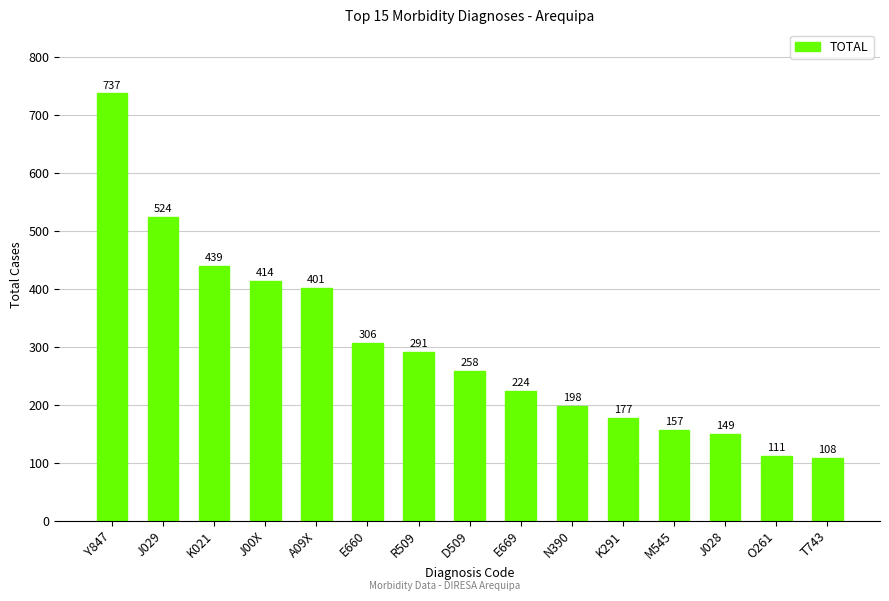

Is it true that the value at J00X is 414?

True